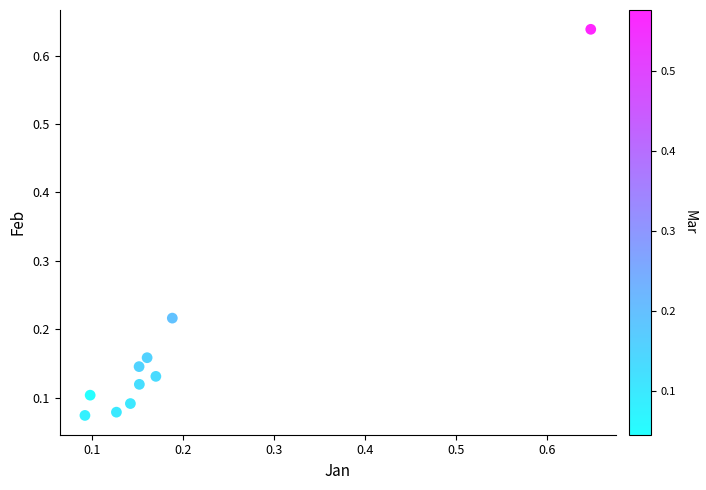

How many data points are displayed?

10